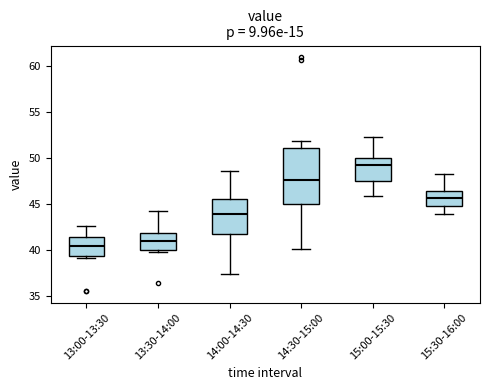

Where does the upper whisker of the box for 13:30-14:00 end on the y-axis? The values are not printed on the chart, so give them approximately, as read against the axis.

44.0